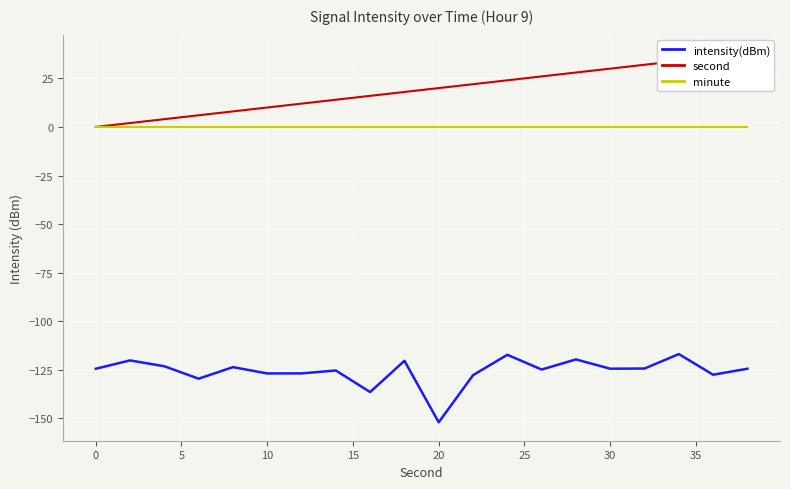

What is the average value of the intensity(dBm) series?

-125.8